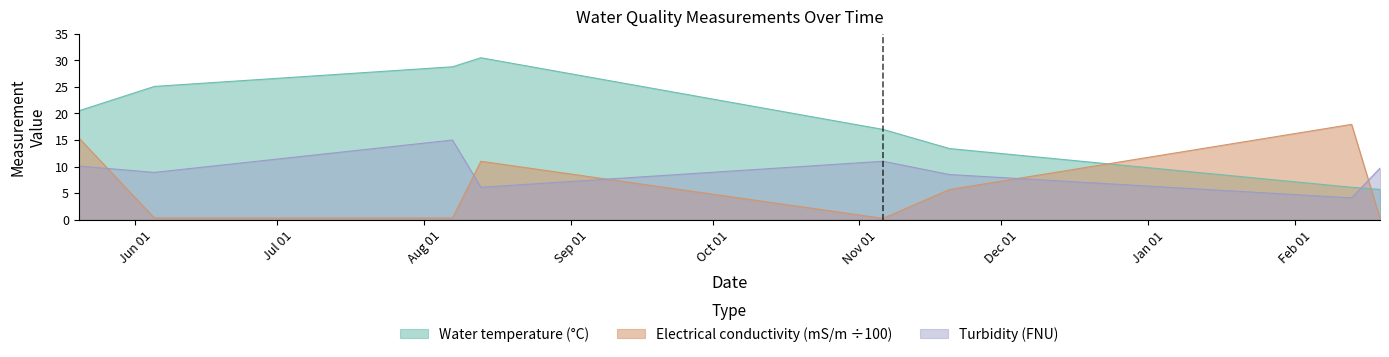

What are all the series names shown in the legend?

Water temperature (°C), Electrical conductivity (mS/m ÷100), Turbidity (FNU)